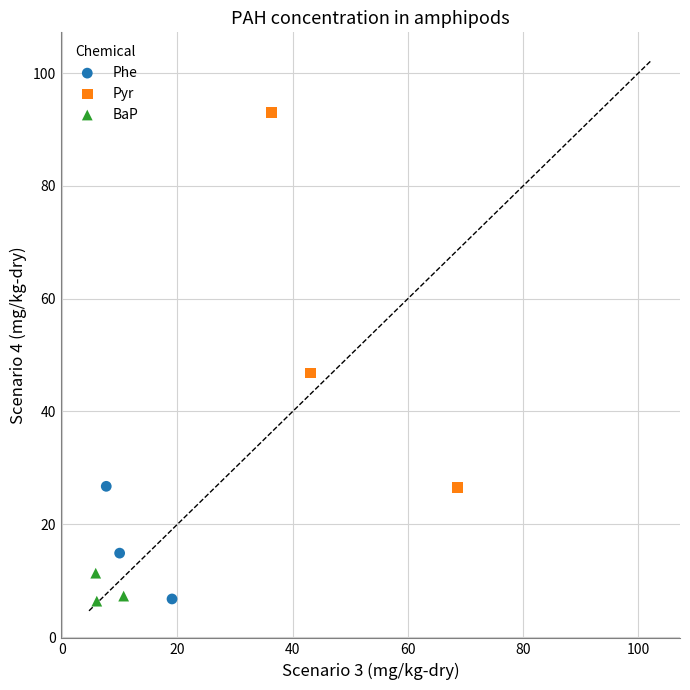

Which series contains the highest Y value?

Pyr